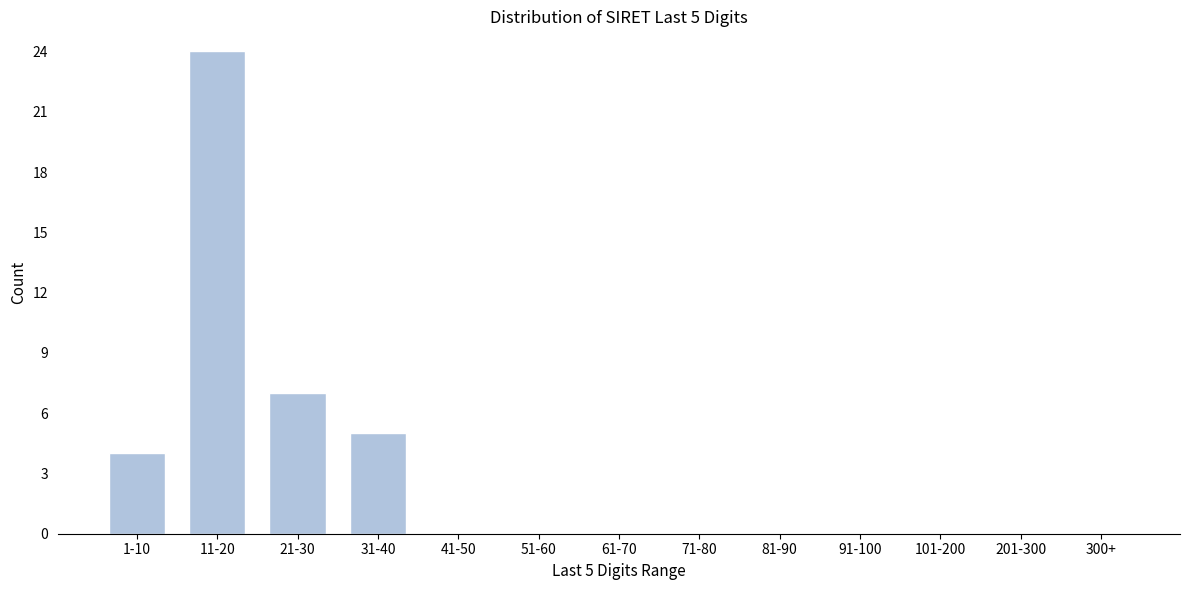

Reading right to left, transcribe all the data shown in this chart.

300+=0	201-300=0	101-200=0	91-100=0	81-90=0	71-80=0	61-70=0	51-60=0	41-50=0	31-40=5	21-30=7	11-20=24	1-10=4